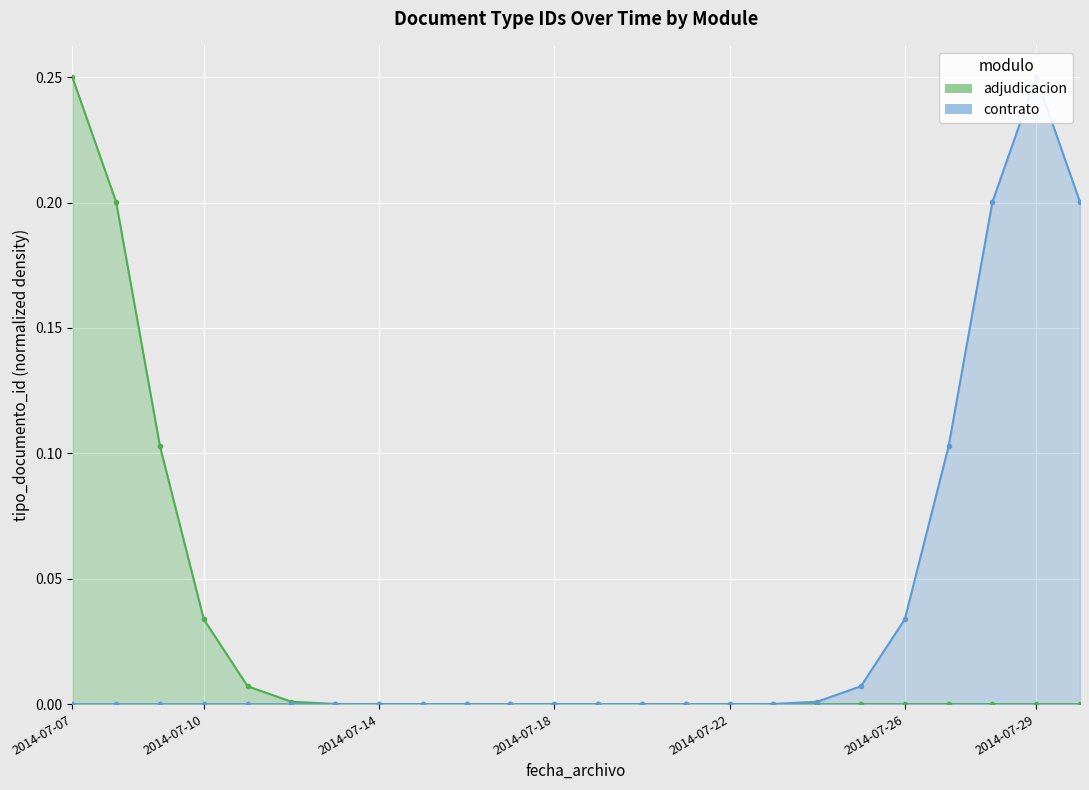

How many distinct data groups are displayed?

2